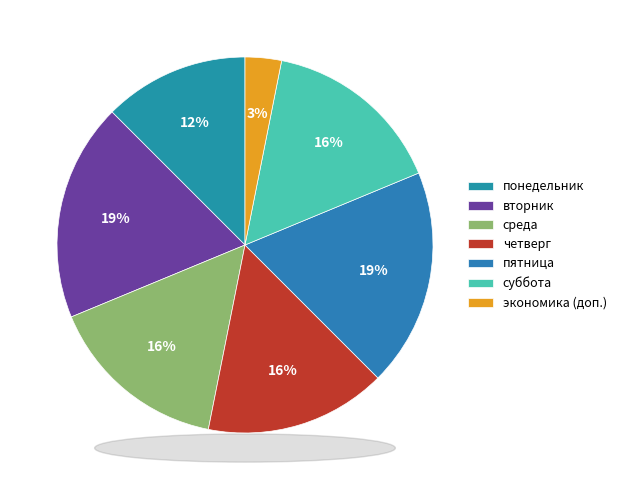

To the nearest percent, what is the average slice percentage?

14%